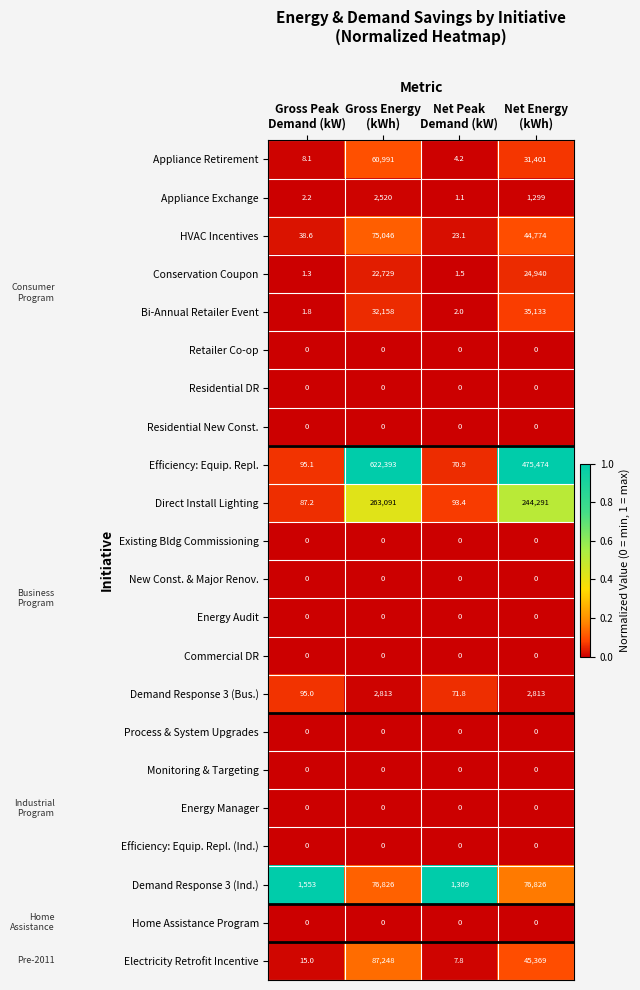

What is the sum of all Direct Install Lighting values?

507562.6